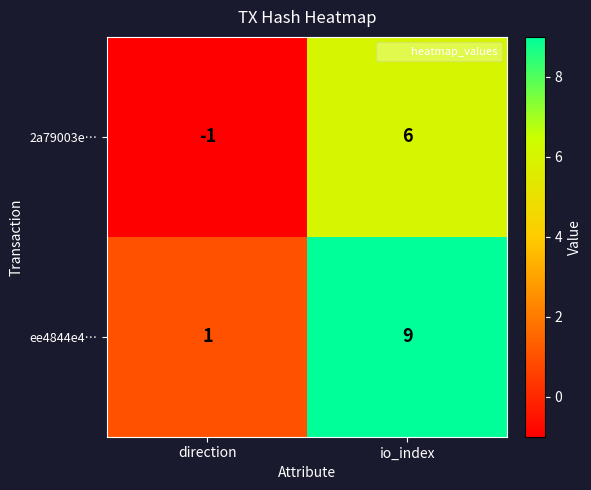

The 2a79003e… series shows 6 at io_index. True or false?

True